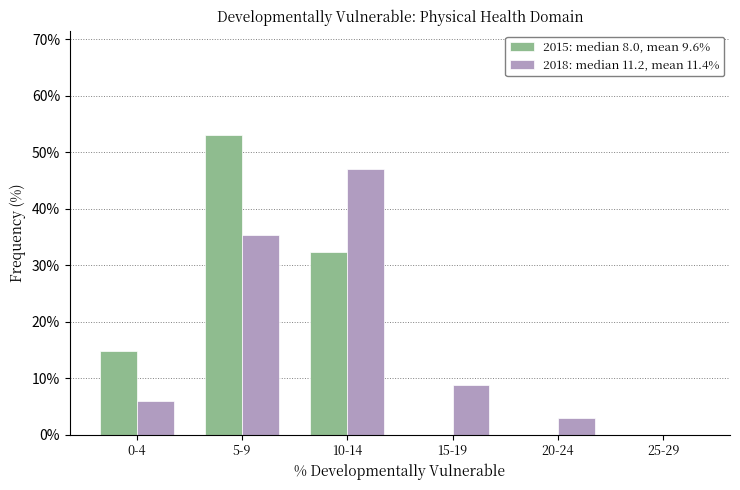

Reading left to right, transcribe all the data shown in this chart.

2015: median 8.0, mean 9.6%: 0-4=14.7	5-9=52.9	10-14=32.4	15-19=0.0	20-24=0.0	25-29=0.0
2018: median 11.2, mean 11.4%: 0-4=5.9	5-9=35.3	10-14=47.1	15-19=8.8	20-24=2.9	25-29=0.0